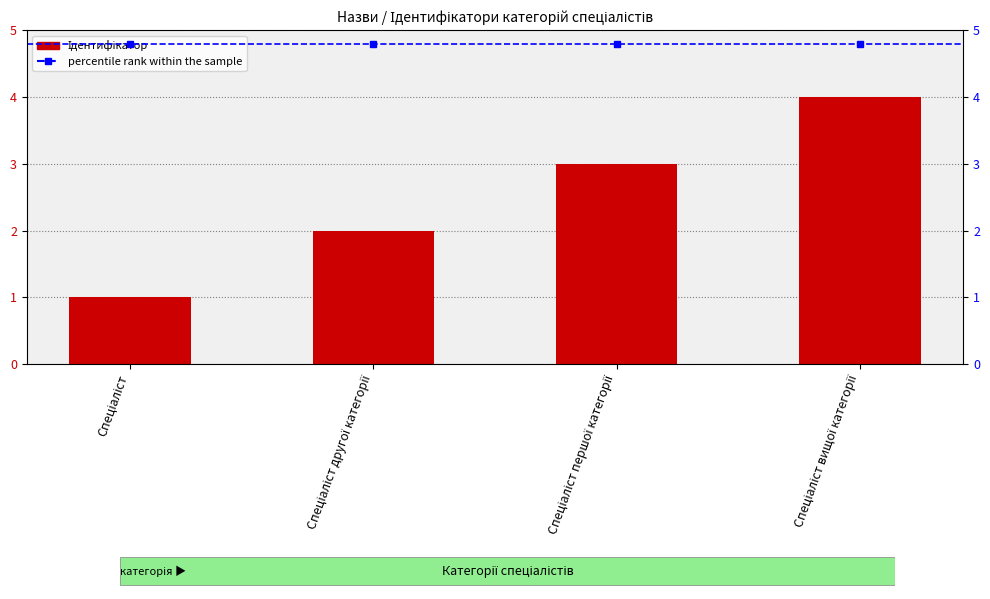

The chart shows a value of 2 at Спеціаліст другої категорії. True or false?

True